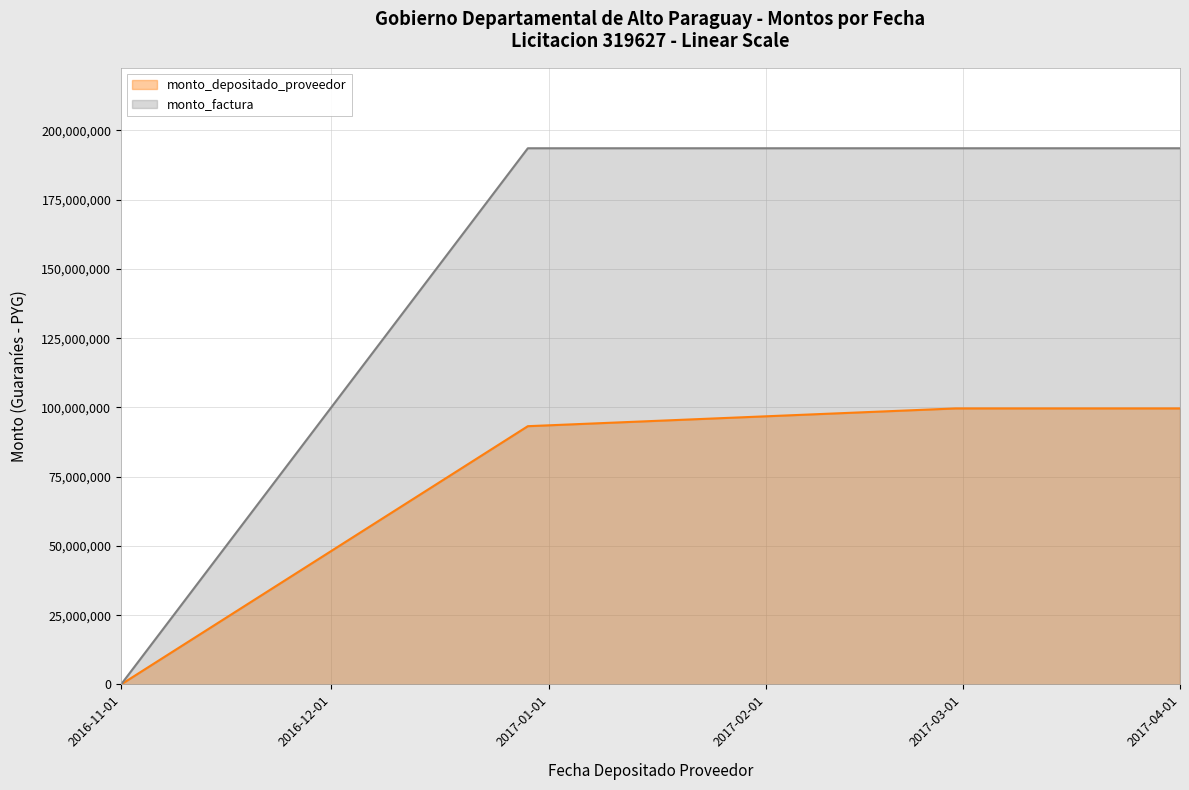

What is the maximum value shown in the chart?

193567113